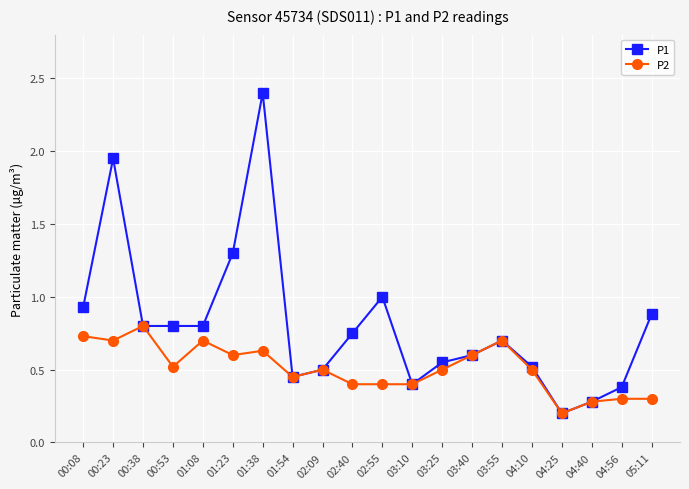

Which category has the highest value across all series?

01:38